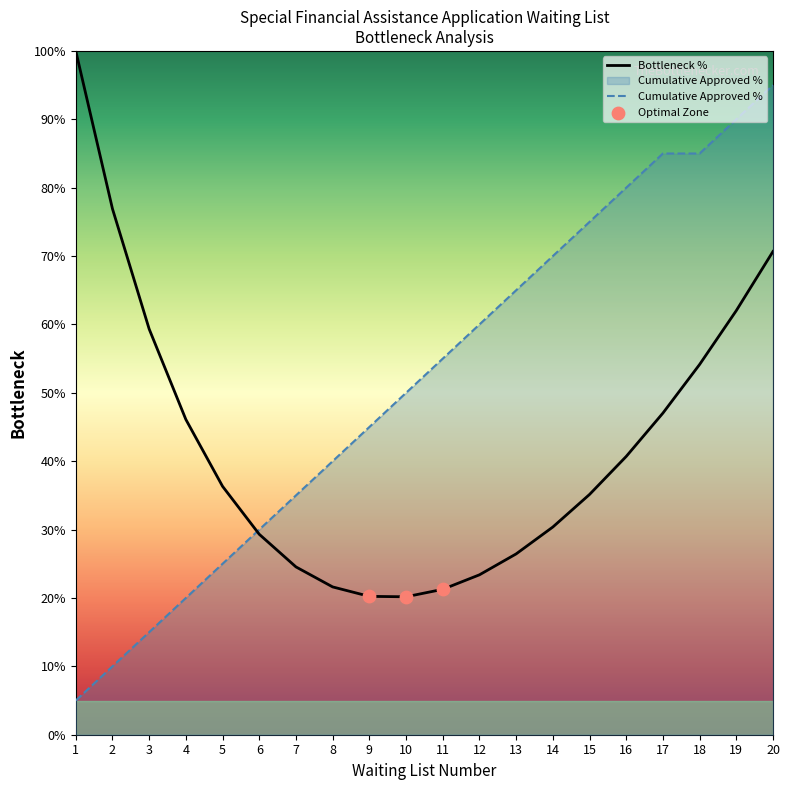

What is the change in value from 18 to 20?

+10.0